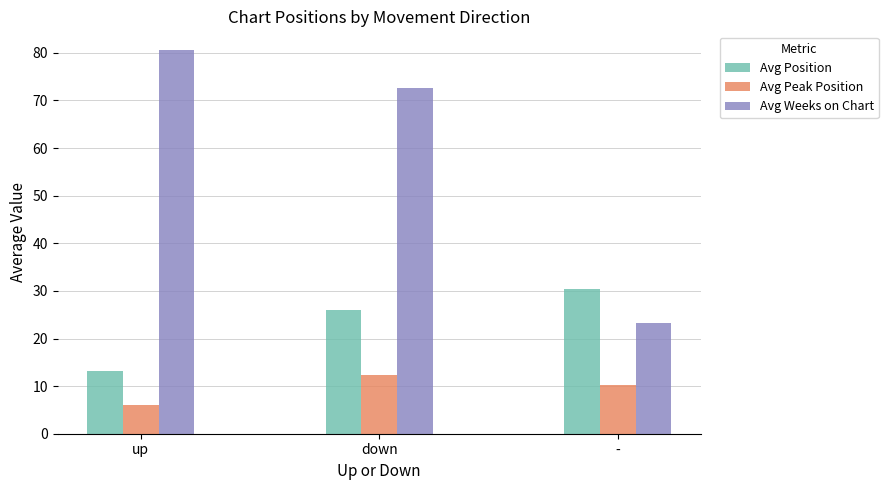

How many values in the Avg Peak Position series exceed 10?

2